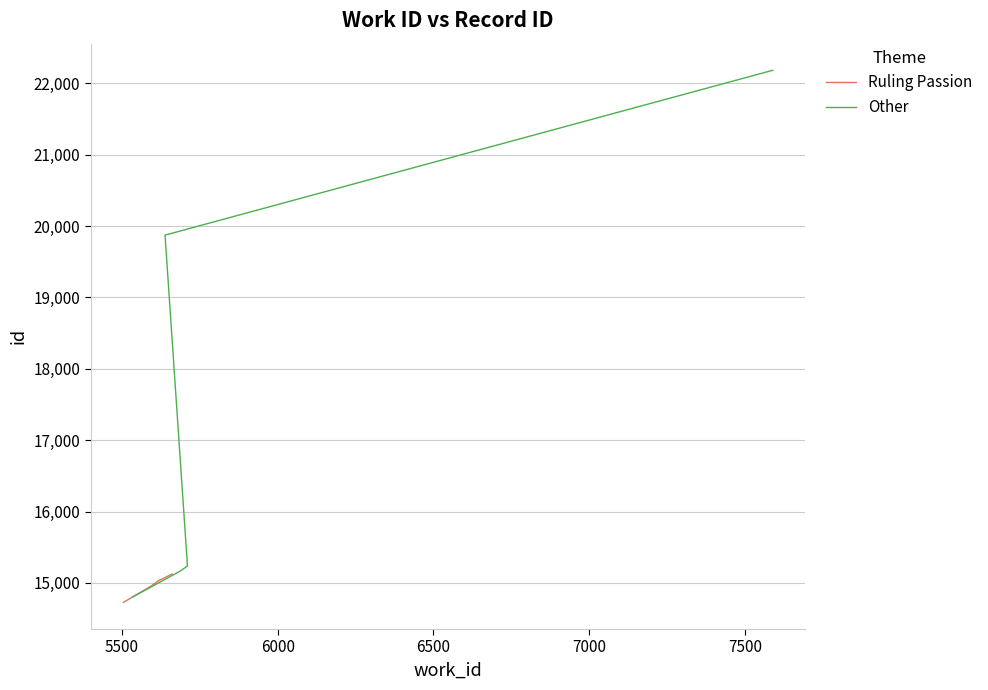

Which series changed the most between 5500 and 6500?

Other